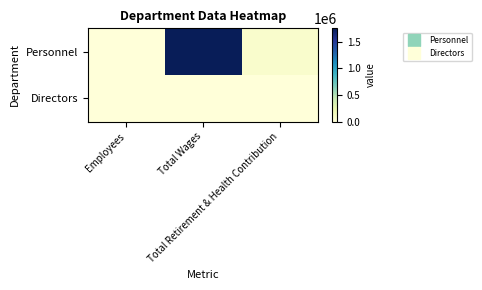

Between Total Wages and Total Retirement & Health Contribution, which series saw the biggest shift?

Personnel